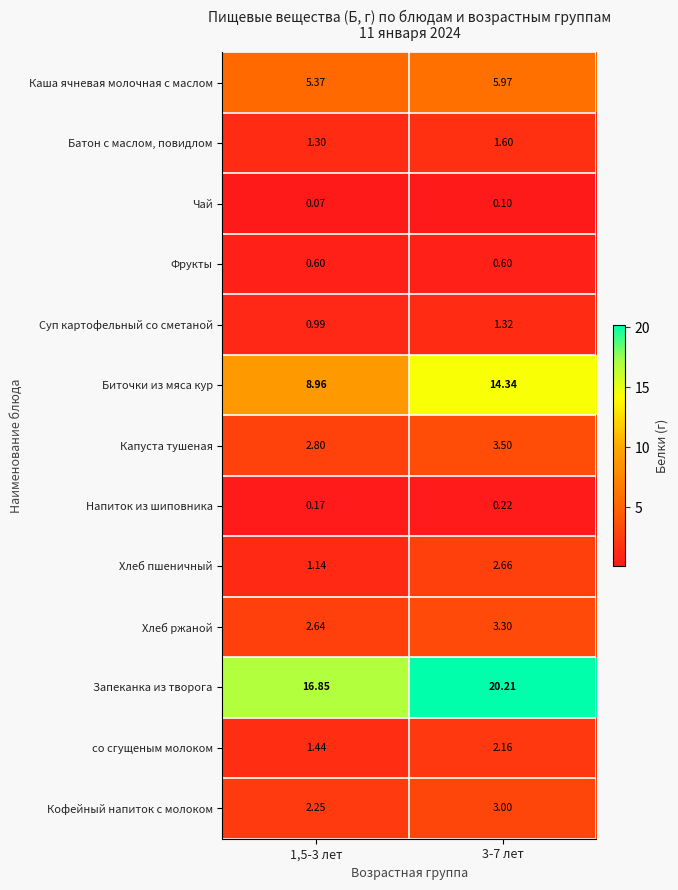

Which series has the widest spread of values?

Биточки из мяса кур